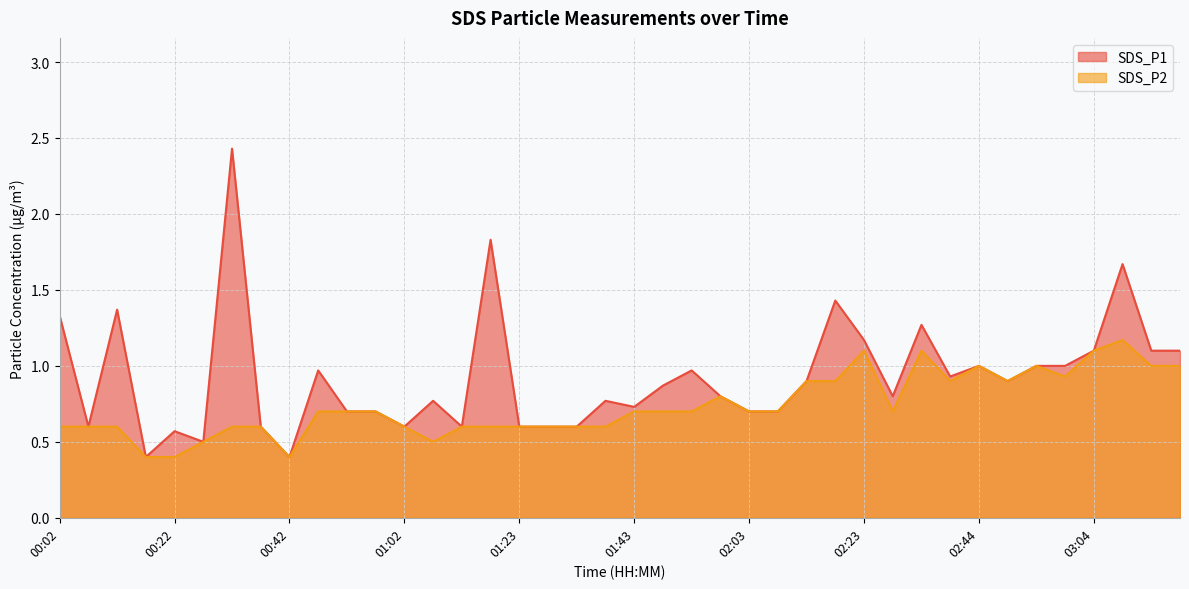

List the series in order of their overall mean, highest first.

SDS_P1, SDS_P2